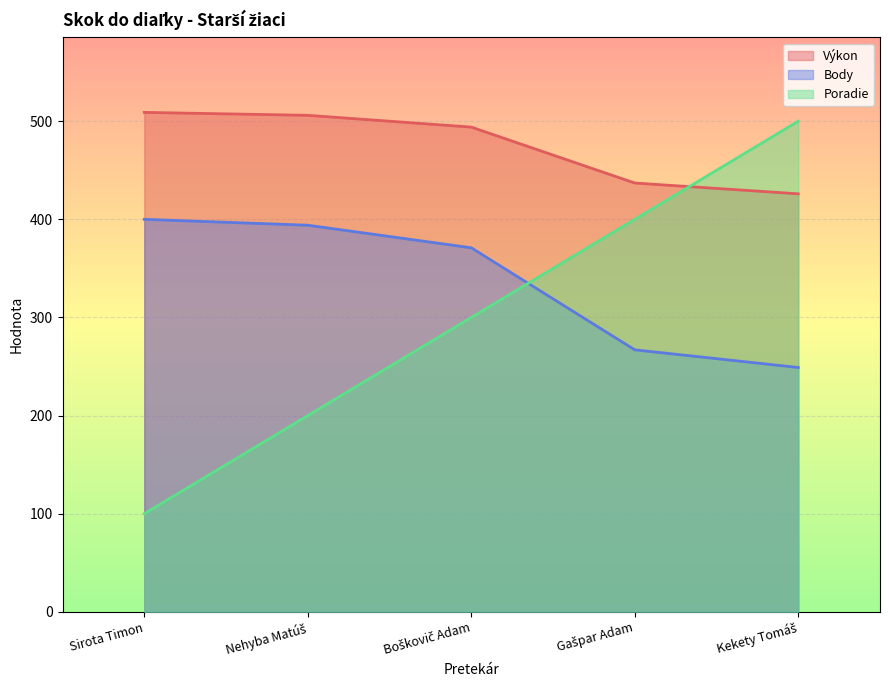

How many intersections are there between Poradie and Výkon?

1